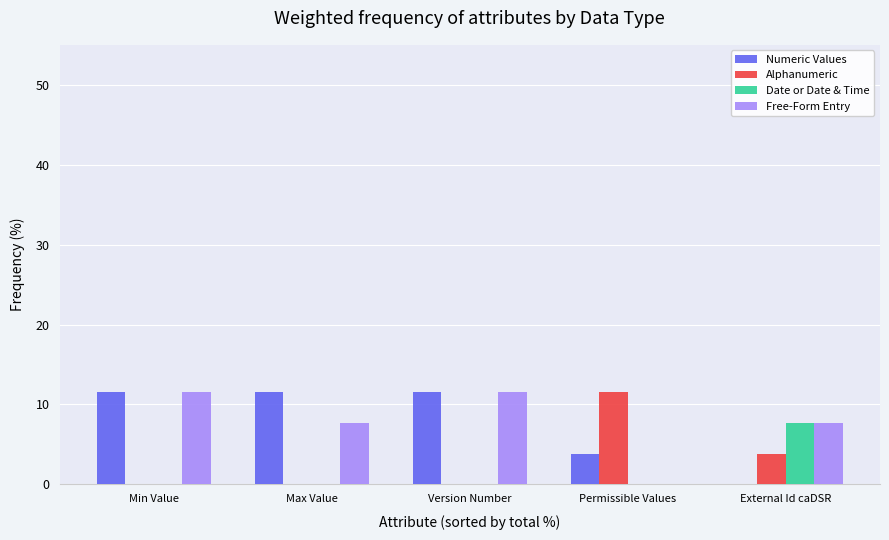

The Free-Form Entry series shows 7.5 at Version Number. True or false?

False